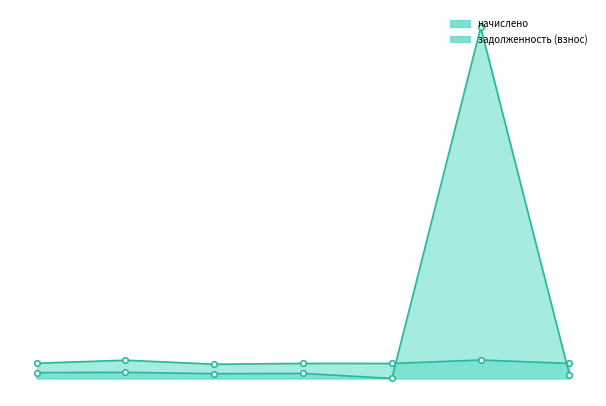

Is the value of задолженность (взнос) at 1 greater than the value of начислено at 3?

No